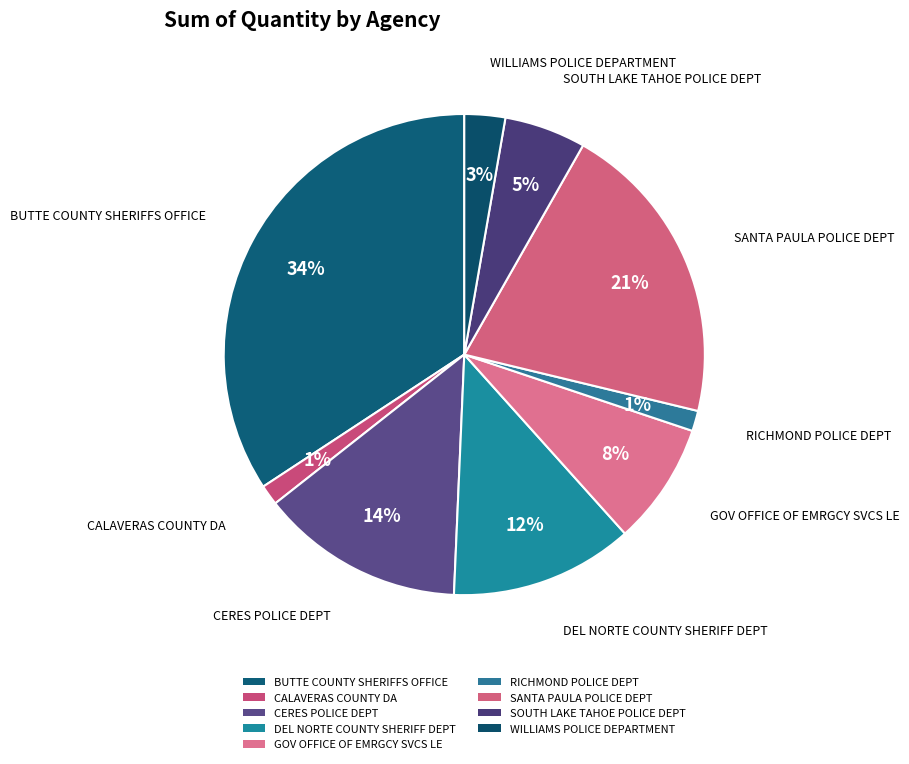

Rank the categories by value from lowest to highest.

CALAVERAS COUNTY DA, RICHMOND POLICE DEPT, WILLIAMS POLICE DEPARTMENT, SOUTH LAKE TAHOE POLICE DEPT, GOV OFFICE OF EMRGCY SVCS LE, DEL NORTE COUNTY SHERIFF DEPT, CERES POLICE DEPT, SANTA PAULA POLICE DEPT, BUTTE COUNTY SHERIFFS OFFICE